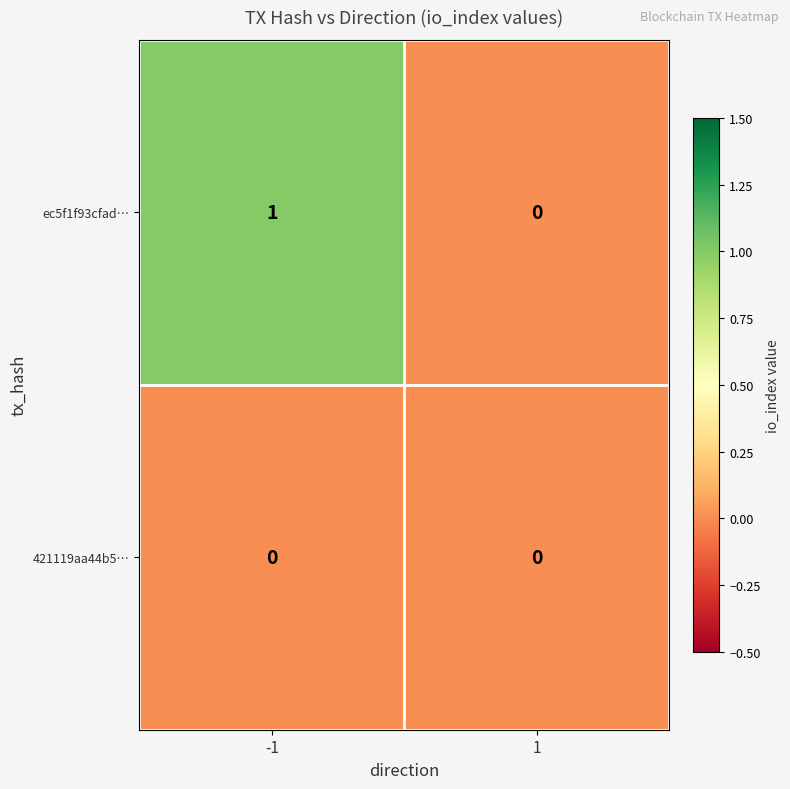

Which series has the largest total across all categories?

ec5f1f93cfad…